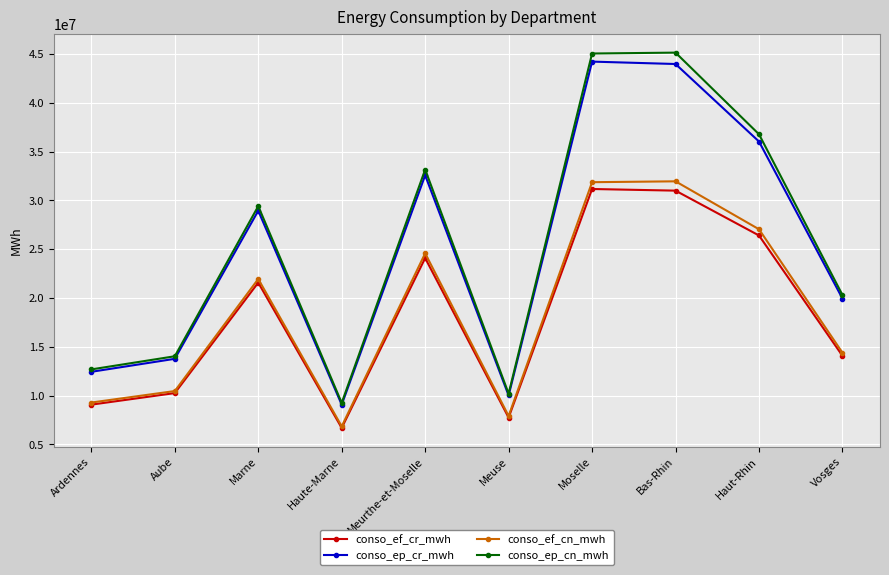

What is the value of the conso_ef_cn_mwh point at the 1st from the left?

9286430